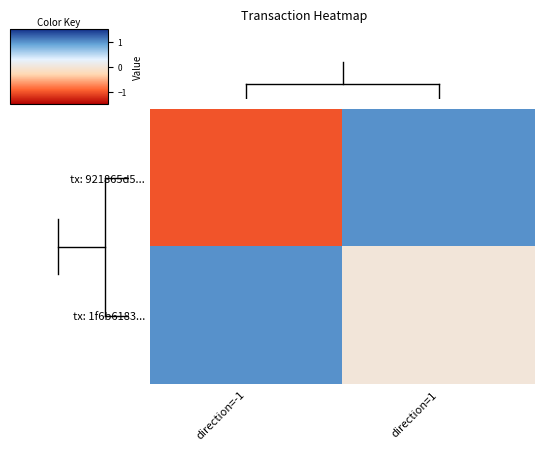

What is the maximum value shown in the chart?

1